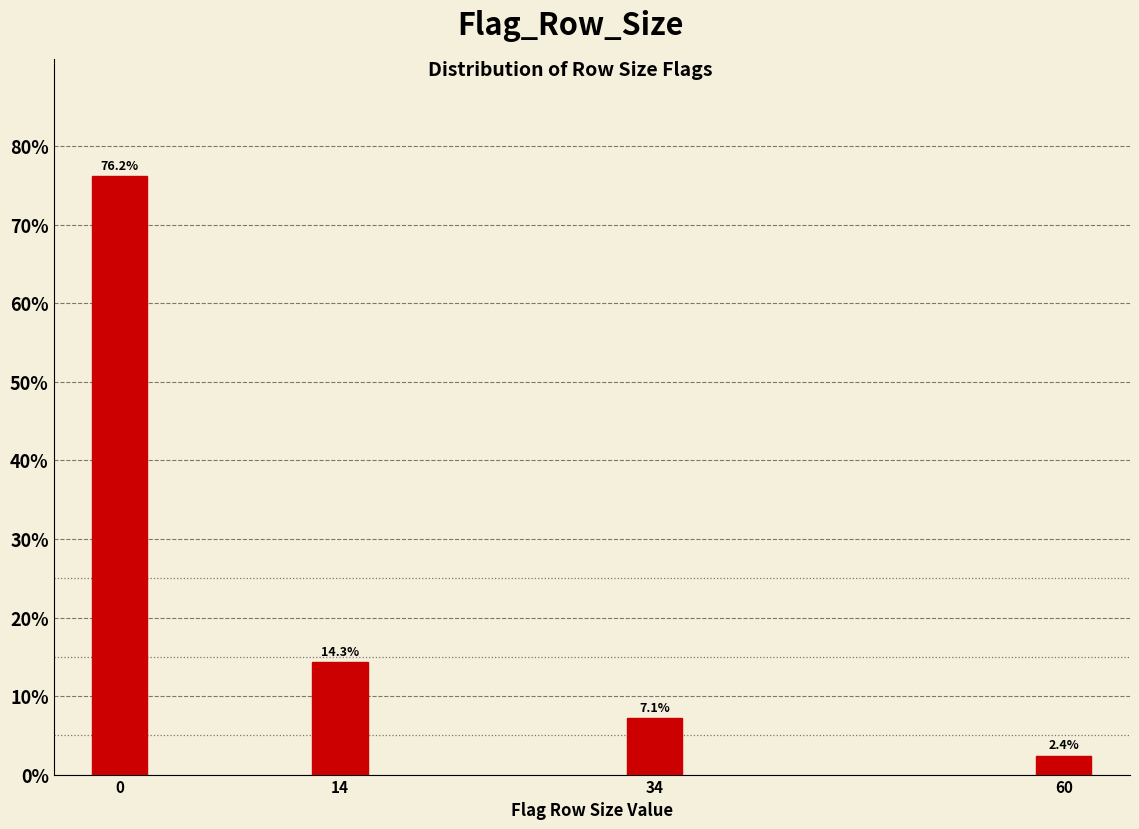

Does the chart contain any negative values?

No